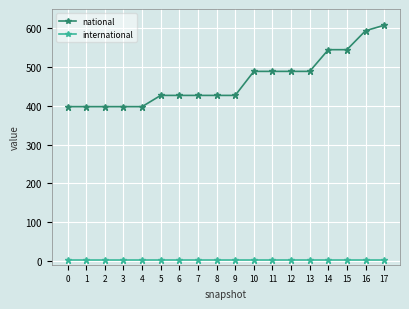

Reading left to right, list all the values displayed in this chart.

national: 0=398	1=398	2=398	3=398	4=398	5=427	6=427	7=427	8=427	9=427	10=489	11=489	12=489	13=489	14=545	15=545	16=594	17=608
international: 0=1	1=1	2=1	3=1	4=1	5=1	6=1	7=1	8=1	9=1	10=1	11=1	12=1	13=1	14=1	15=1	16=1	17=1